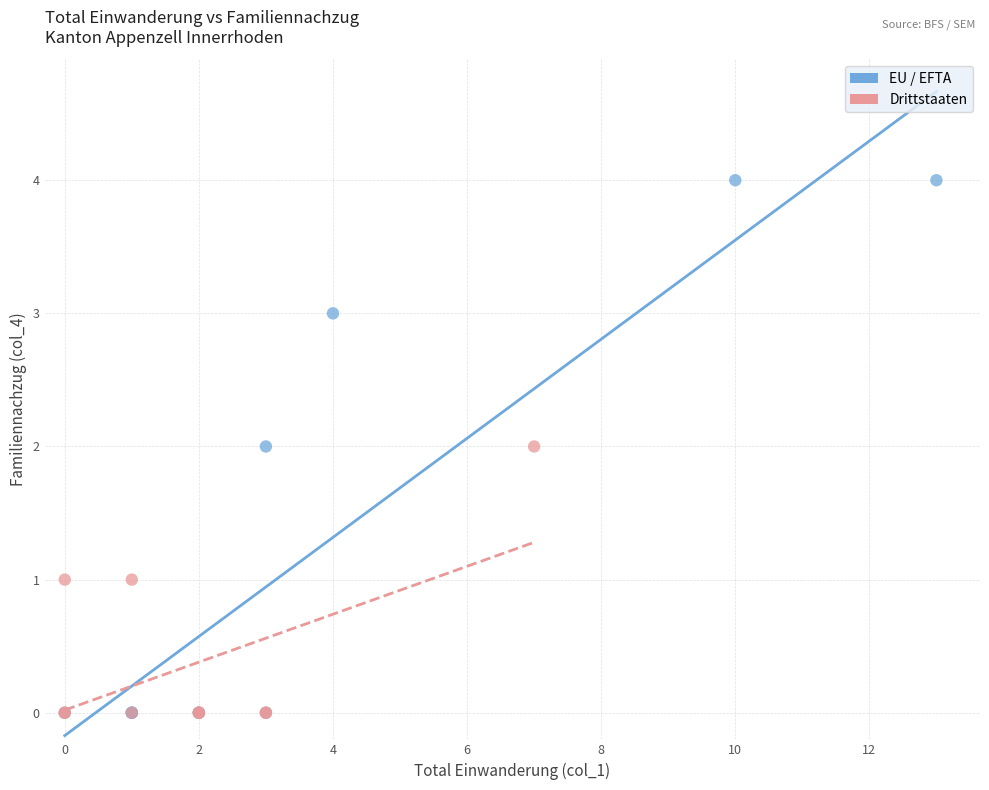

Which series has the widest spread of Y values?

EU / EFTA